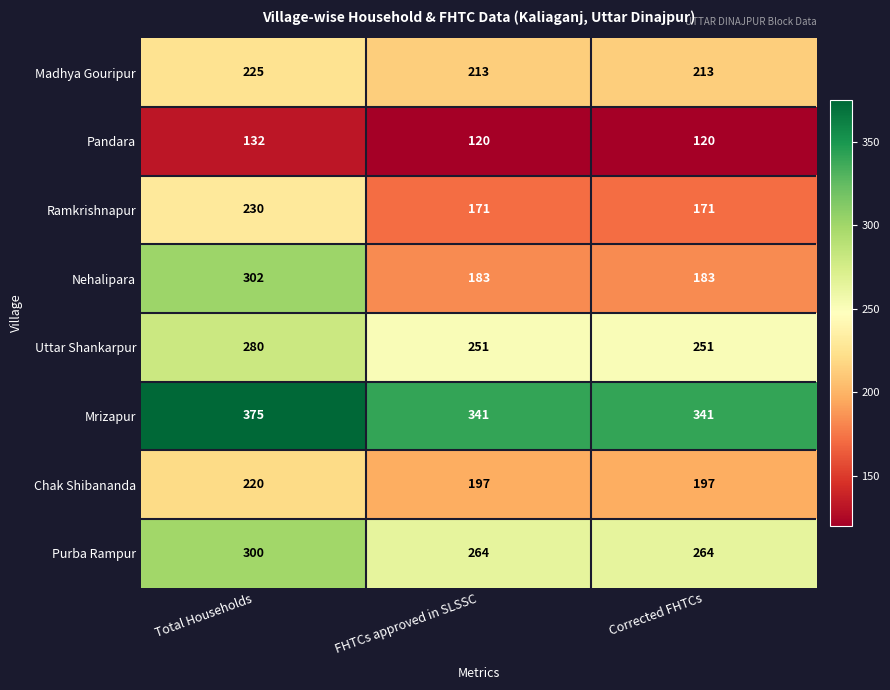

What is the average value of the Ramkrishnapur series?

191